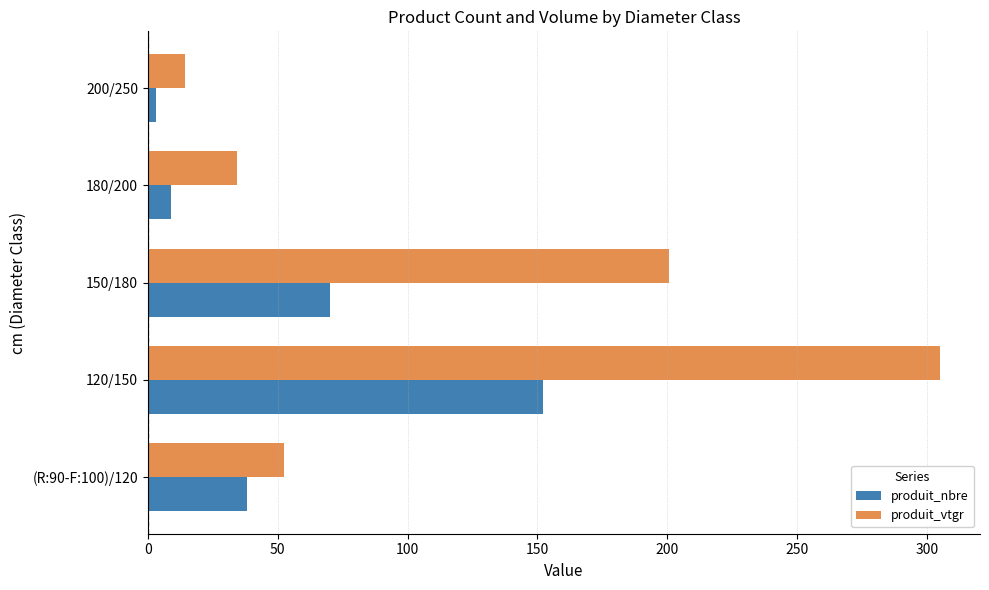

Which series has the largest range (max minus min)?

produit_vtgr